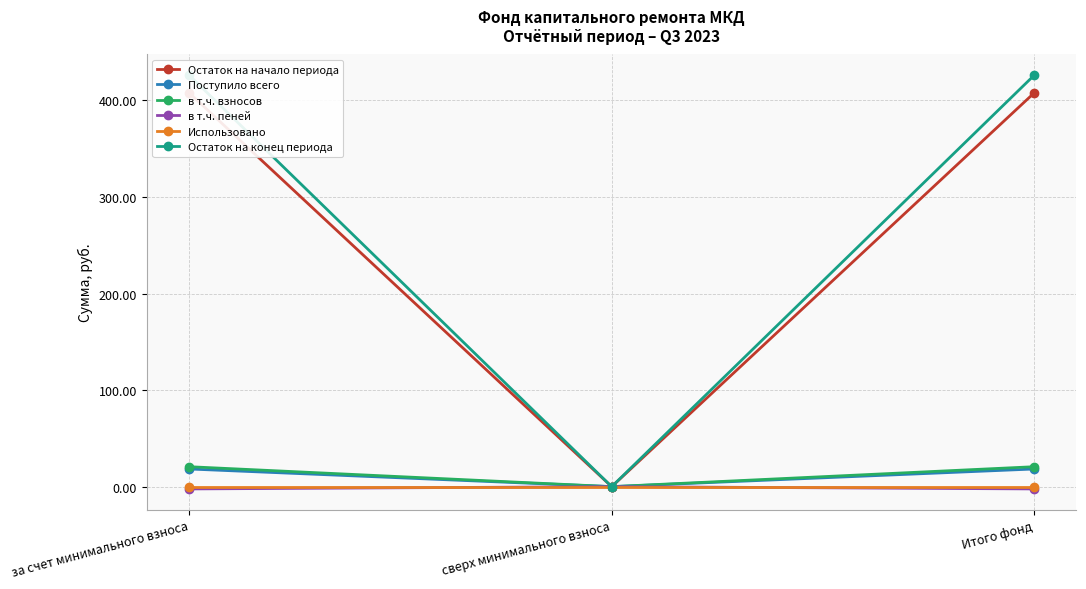

At which category is the sum across all series the highest?

за счет минимального взноса